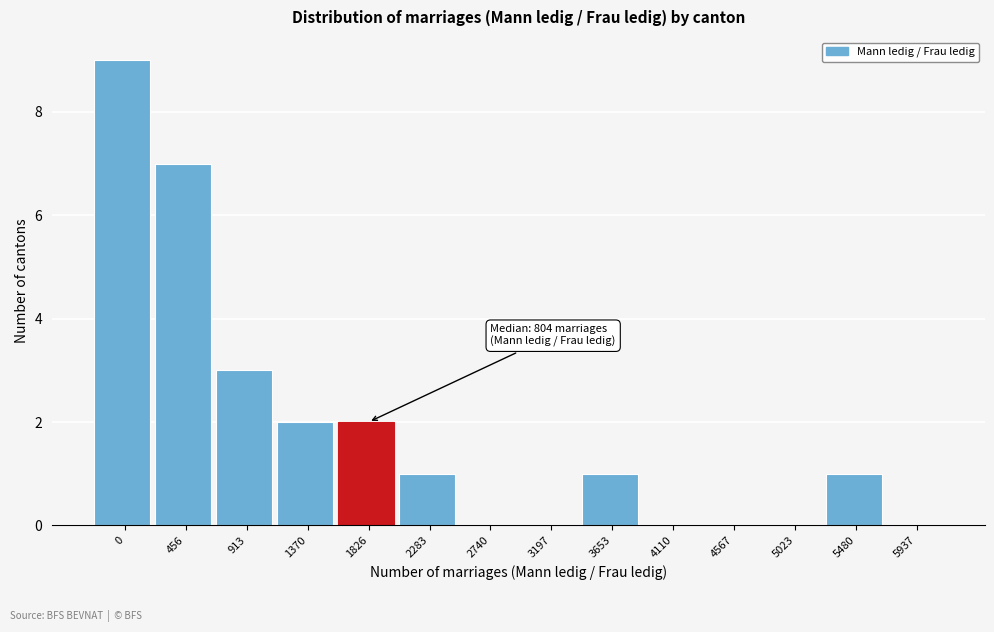

Reading left to right, list all the values displayed in this chart.

0=9	456=7	913=3	1370=2	1826=2	2283=1	2740=0	3197=0	3653=1	4110=0	4567=0	5023=0	5480=1	5937=0